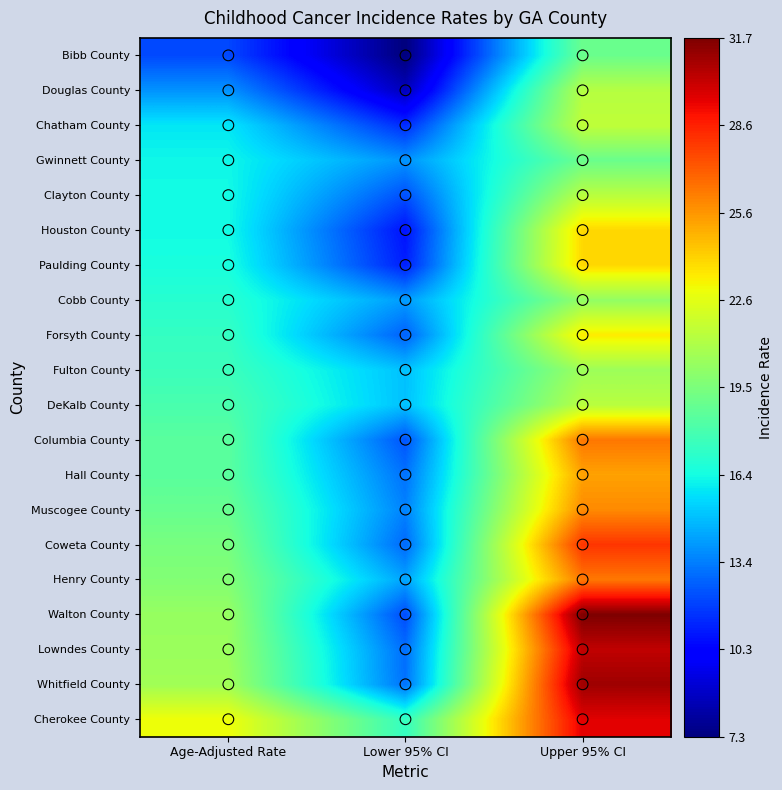

Reading left to right, what are all the values shown in this chart?

Bibb County: Age-Adjusted Rate=12.1	Lower 95% CI=7.3	Upper 95% CI=19.0
Douglas County: Age-Adjusted Rate=13.9	Lower 95% CI=8.6	Upper 95% CI=21.2
Chatham County: Age-Adjusted Rate=15.9	Lower 95% CI=11.4	Upper 95% CI=21.5
Gwinnett County: Age-Adjusted Rate=16.3	Lower 95% CI=13.9	Upper 95% CI=19.0
Clayton County: Age-Adjusted Rate=16.4	Lower 95% CI=12.3	Upper 95% CI=21.3
Houston County: Age-Adjusted Rate=16.4	Lower 95% CI=10.8	Upper 95% CI=23.9
Paulding County: Age-Adjusted Rate=16.6	Lower 95% CI=11.1	Upper 95% CI=23.9
Cobb County: Age-Adjusted Rate=17.0	Lower 95% CI=14.1	Upper 95% CI=20.2
Forsyth County: Age-Adjusted Rate=17.4	Lower 95% CI=12.7	Upper 95% CI=23.4
Fulton County: Age-Adjusted Rate=17.6	Lower 95% CI=15.0	Upper 95% CI=20.5
DeKalb County: Age-Adjusted Rate=18.0	Lower 95% CI=15.0	Upper 95% CI=21.3
Columbia County: Age-Adjusted Rate=18.5	Lower 95% CI=12.4	Upper 95% CI=26.4
Hall County: Age-Adjusted Rate=18.5	Lower 95% CI=13.1	Upper 95% CI=25.3
Muscogee County: Age-Adjusted Rate=18.9	Lower 95% CI=13.5	Upper 95% CI=25.9
Coweta County: Age-Adjusted Rate=19.4	Lower 95% CI=12.9	Upper 95% CI=28.1
Henry County: Age-Adjusted Rate=19.7	Lower 95% CI=14.3	Upper 95% CI=26.4
Walton County: Age-Adjusted Rate=20.3	Lower 95% CI=12.2	Upper 95% CI=31.7
Lowndes County: Age-Adjusted Rate=20.4	Lower 95% CI=13.0	Upper 95% CI=30.3
Whitfield County: Age-Adjusted Rate=20.6	Lower 95% CI=13.1	Upper 95% CI=31.0
Cherokee County: Age-Adjusted Rate=22.9	Lower 95% CI=17.4	Upper 95% CI=29.6